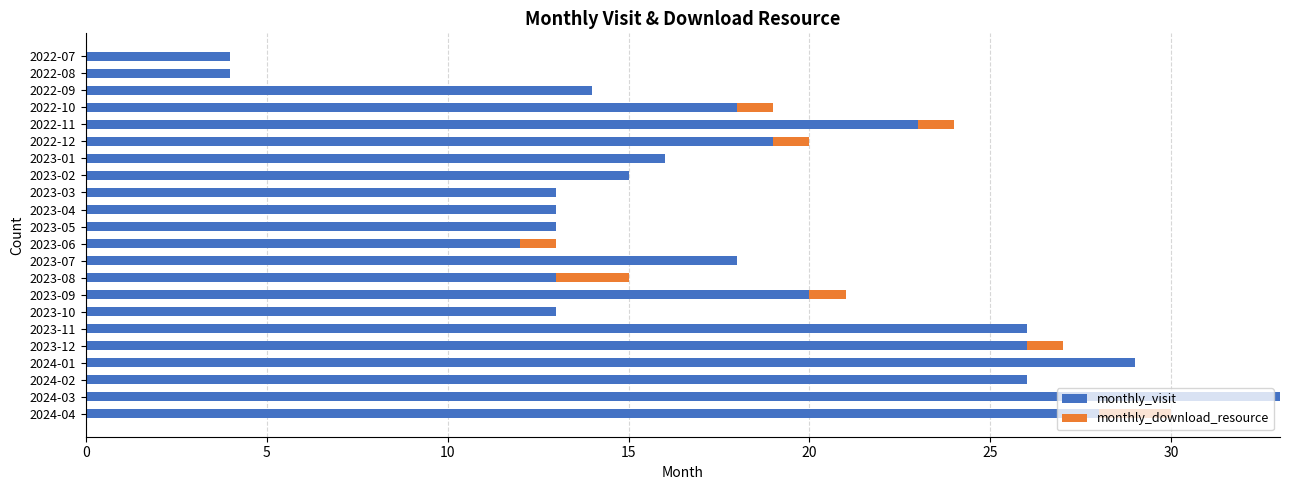

What is the sum of all monthly_visit values?

396